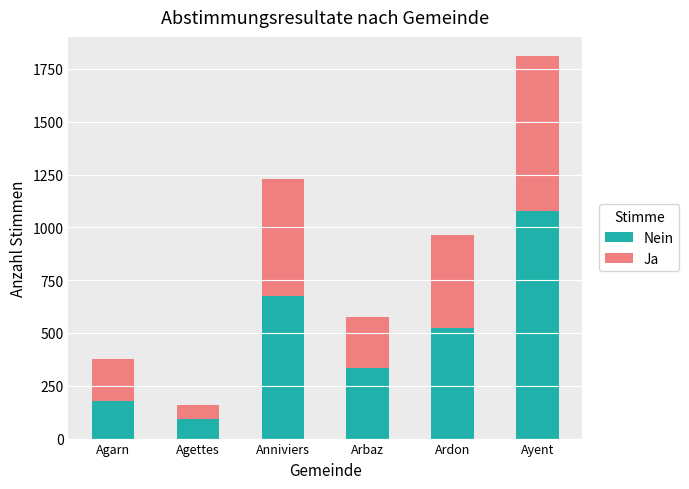

At which category is the sum across all series the highest?

Ayent